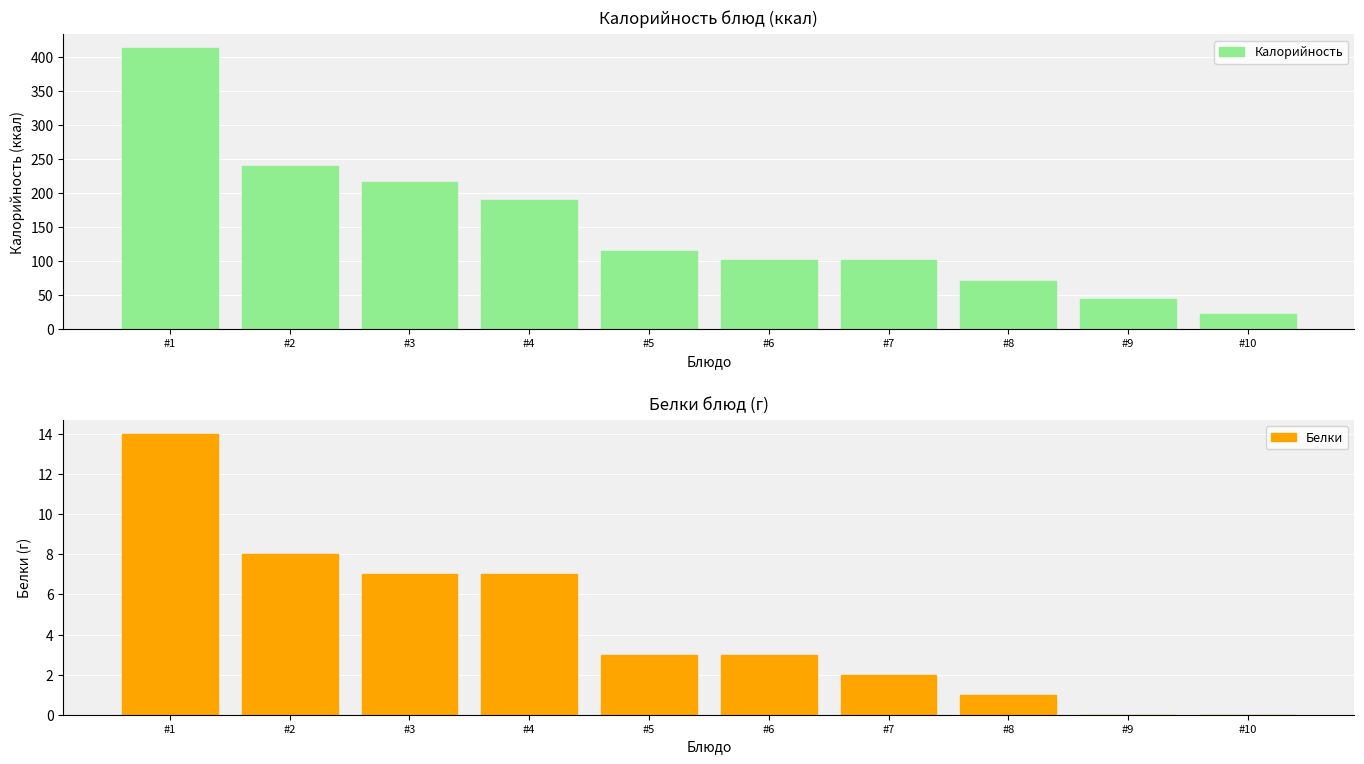

The value of Белки at #4 is 7.0. True or false?

True